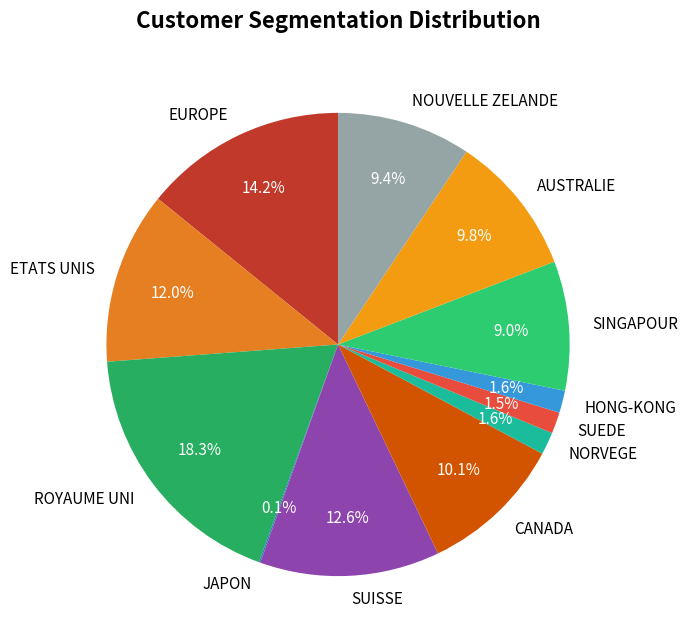

To the nearest percent, what is the difference between the largest and smallest slice percentages?

18%